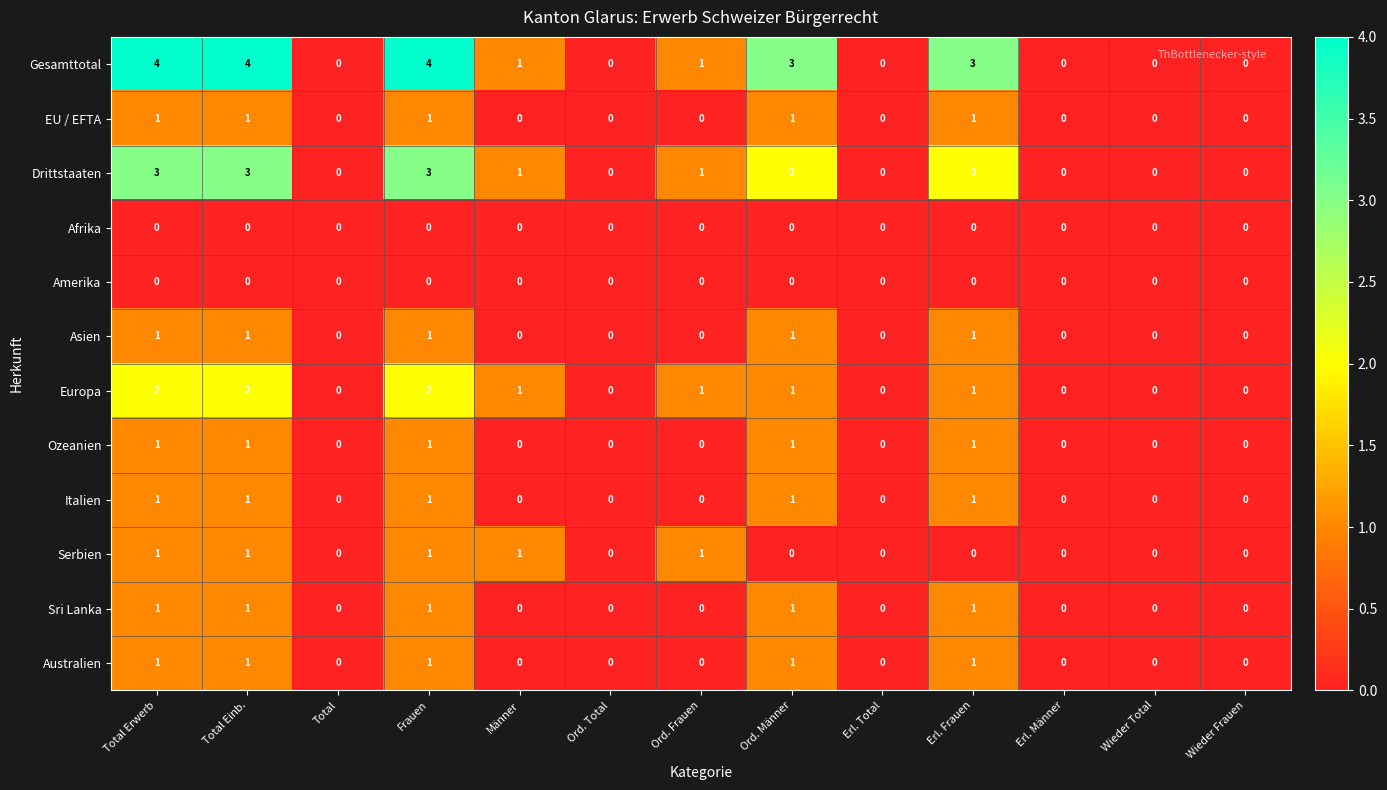

What is the difference between the maximum and minimum values in the Drittstaaten series?

3